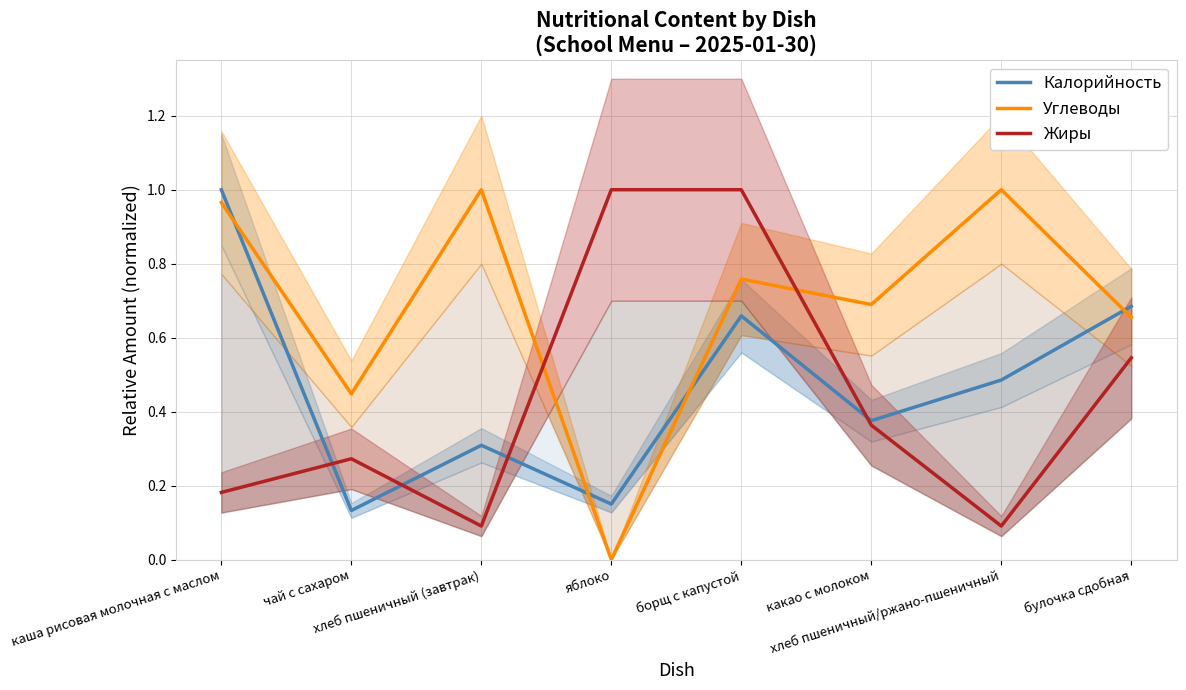

Between хлеб пшеничный (завтрак) and булочка сдобная, which series saw the biggest shift?

Жиры